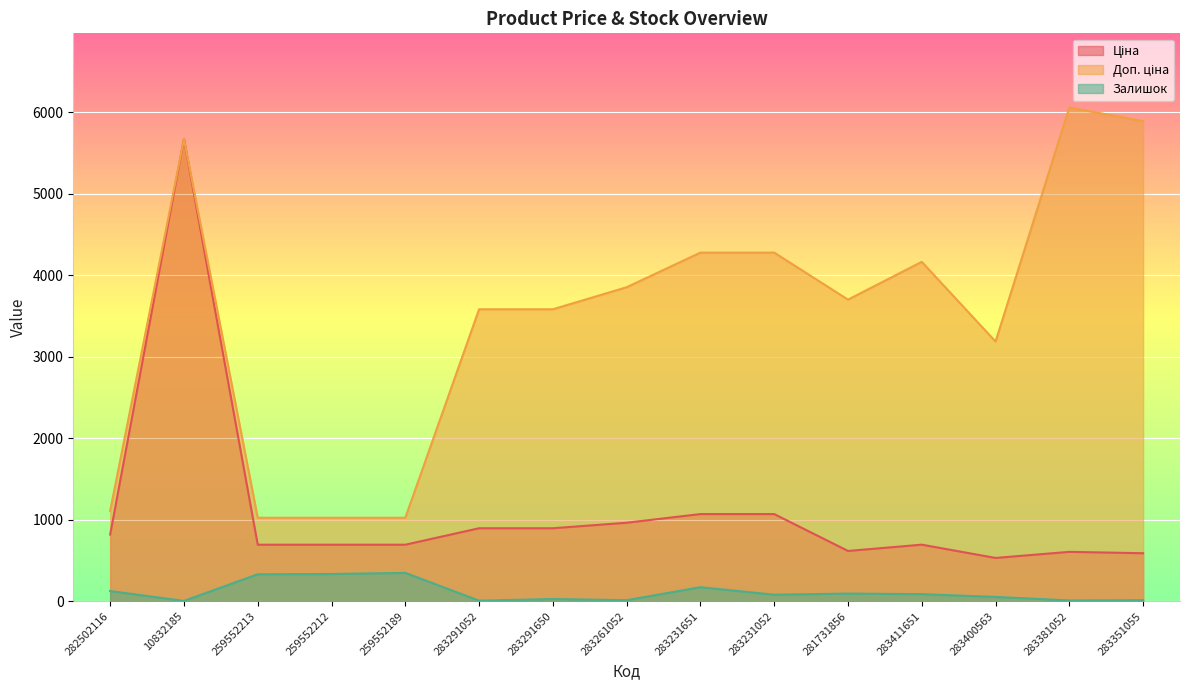

How many values in the Доп. ціна series are below 3701?

7